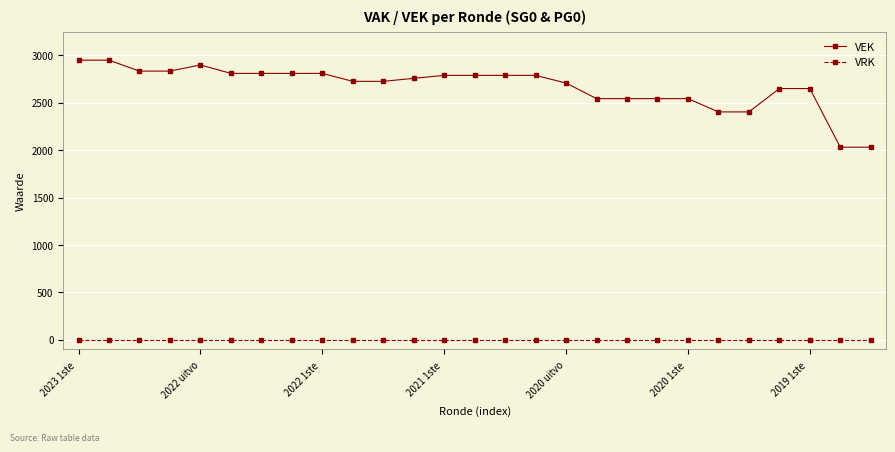

Which series has the widest spread of values?

VEK